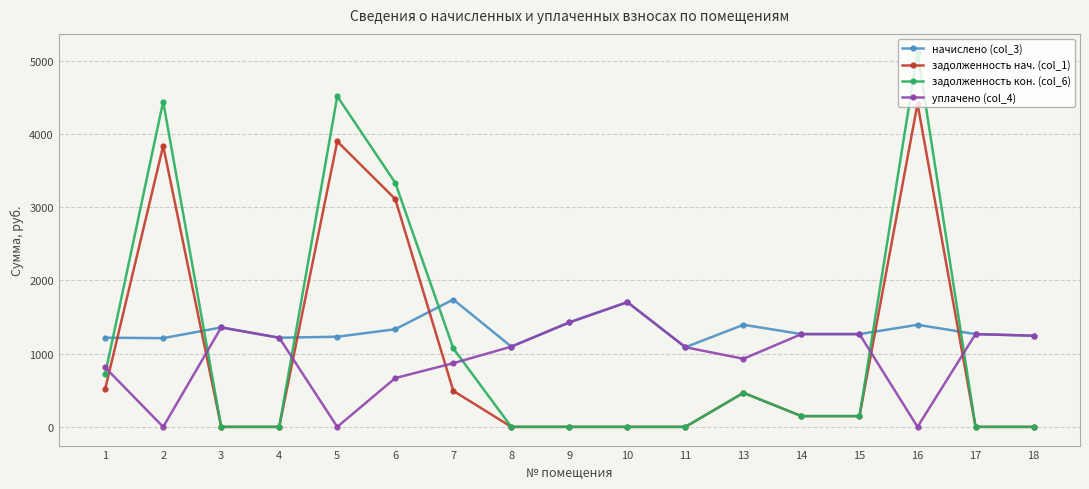

What is the highest value of the задолженность нач. (col_1) series?

4413.7